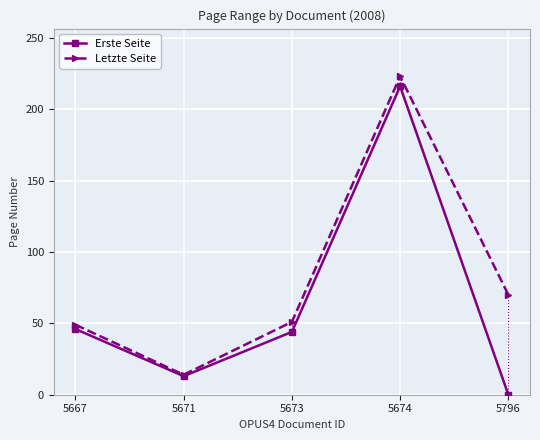

How many interior local valleys does the Letzte Seite series have?

1